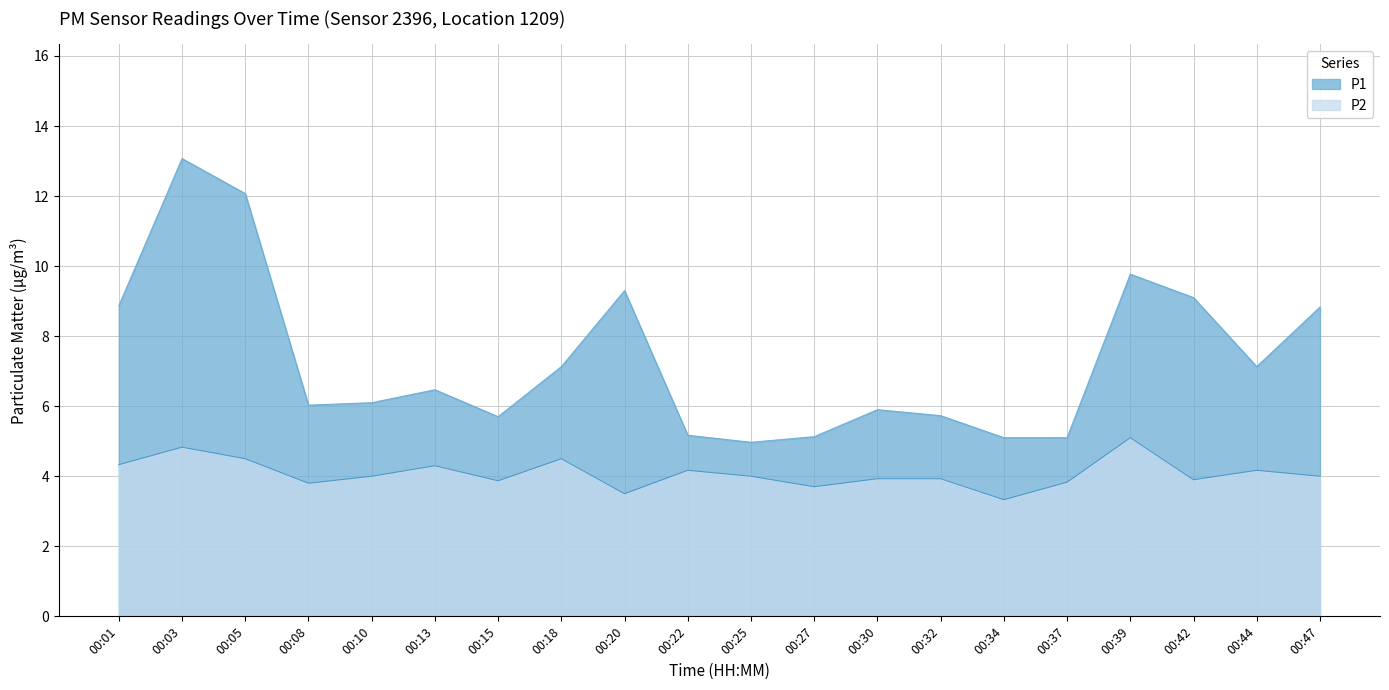

Read the P2 value at 00:44.

4.2